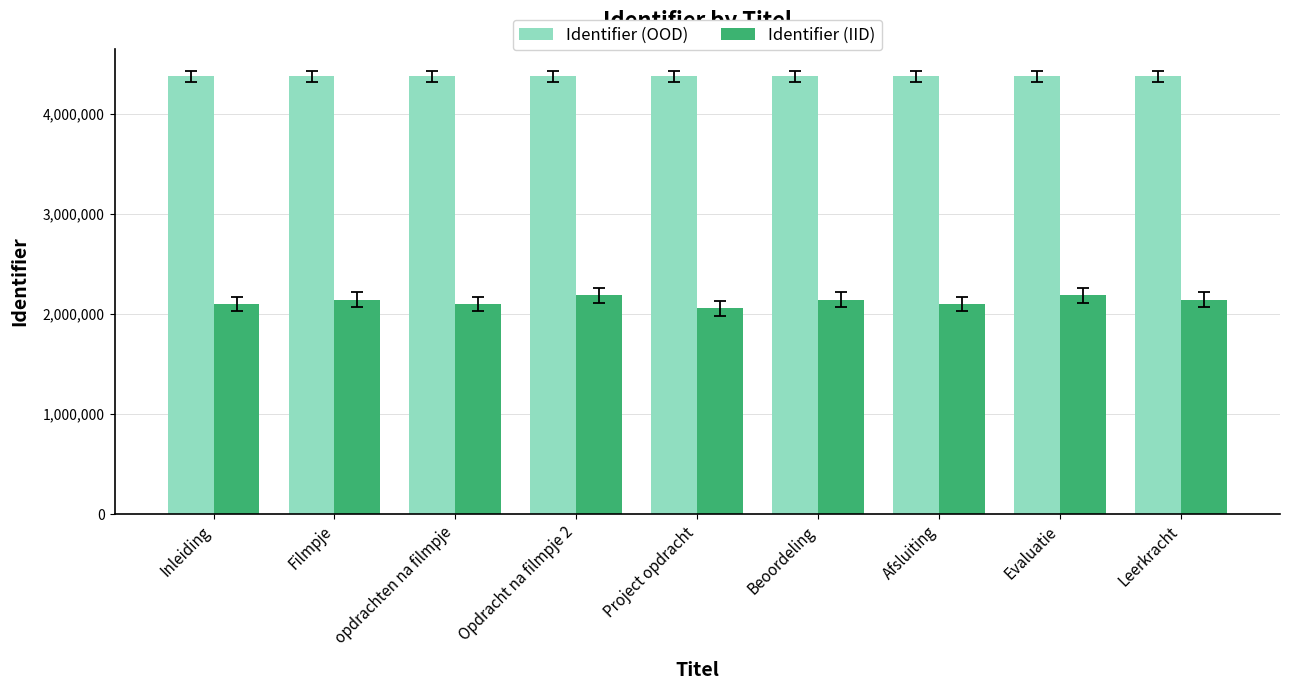

Is it true that Identifier (IID) equals 3525265.6 at Evaluatie?

False